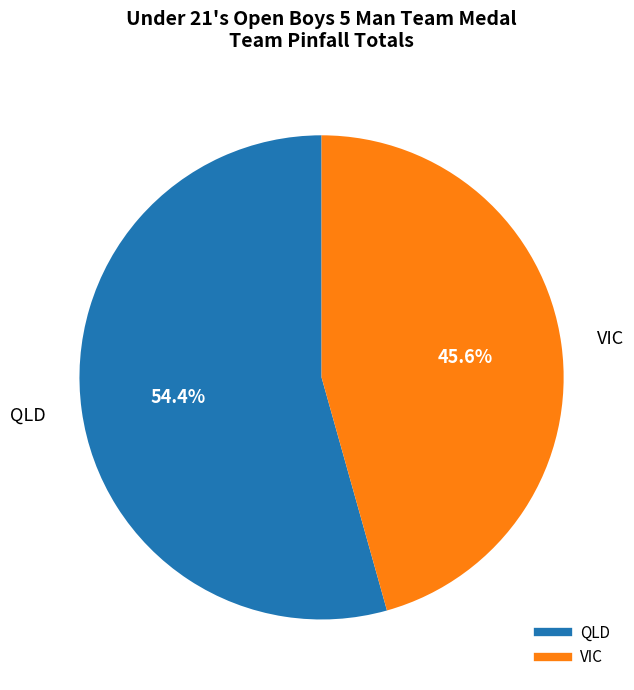

To the nearest percent, what is the difference between the largest and smallest slice percentages?

9%